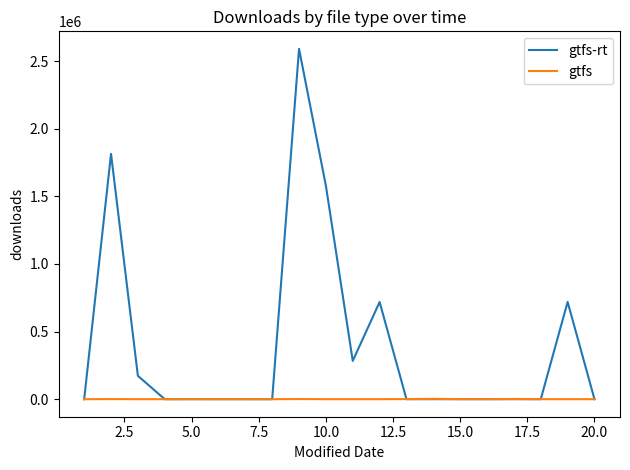

Which series has the largest range (max minus min)?

gtfs-rt